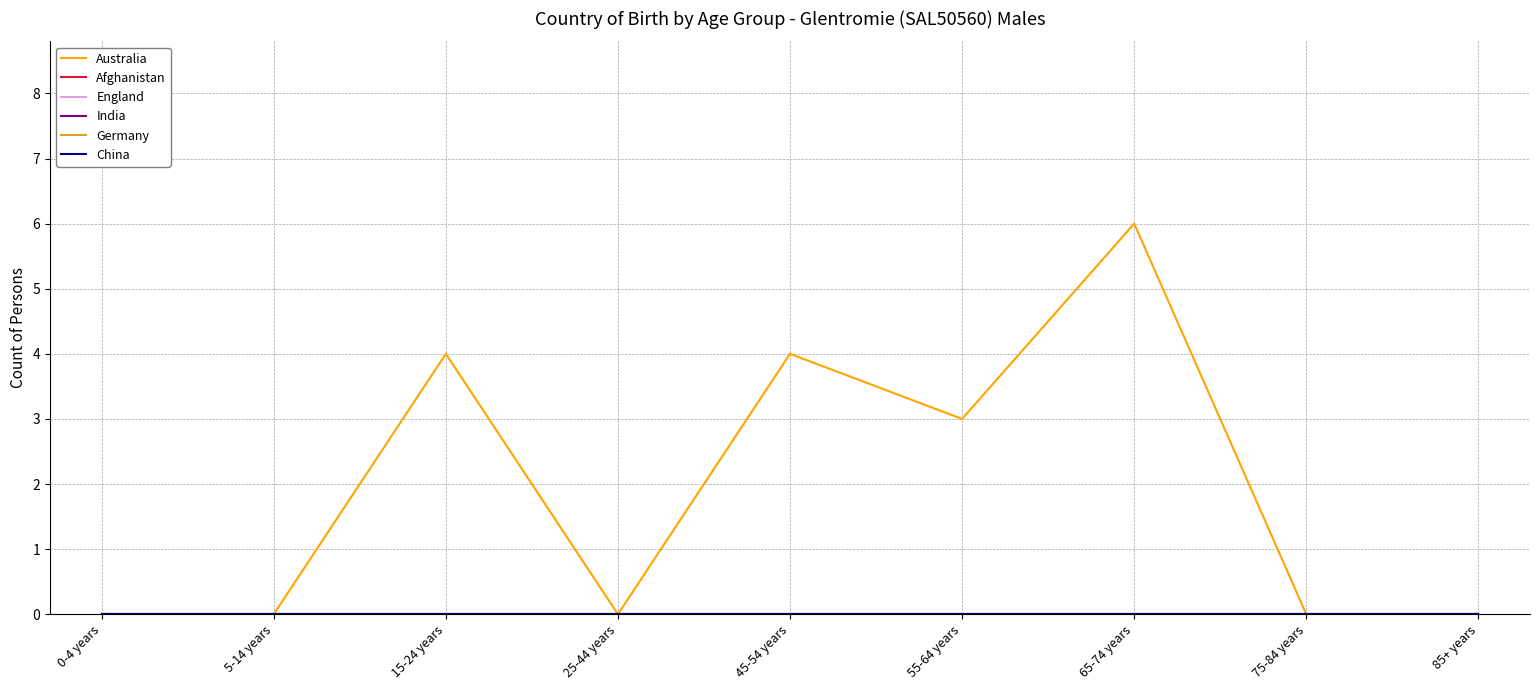

Does the chart display data point markers on the line(s)?

No